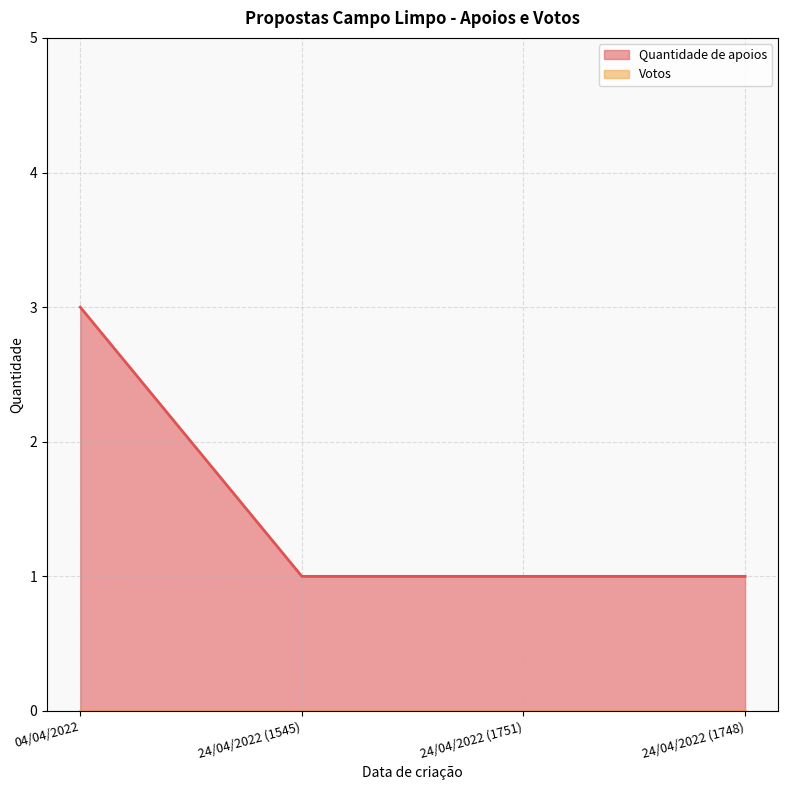

How many values are between 1 and 3?

4